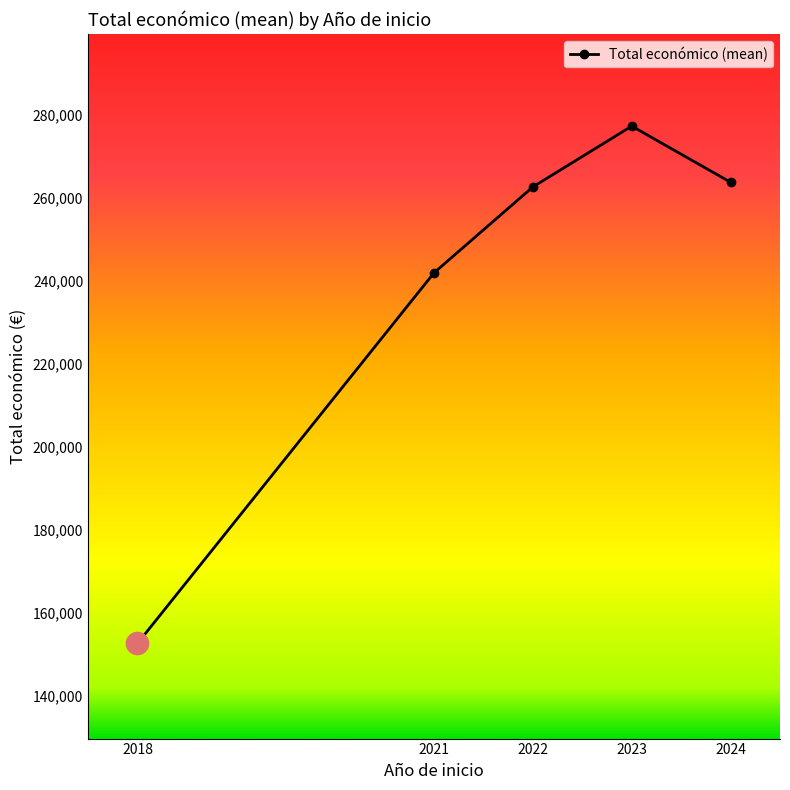

What is the difference between the second highest and second lowest values?

21792.9